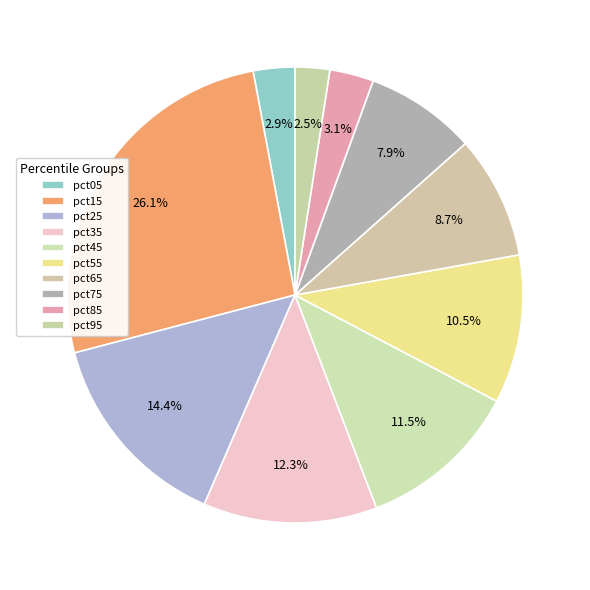

Is there any slice that represents more than half of the pie?

No